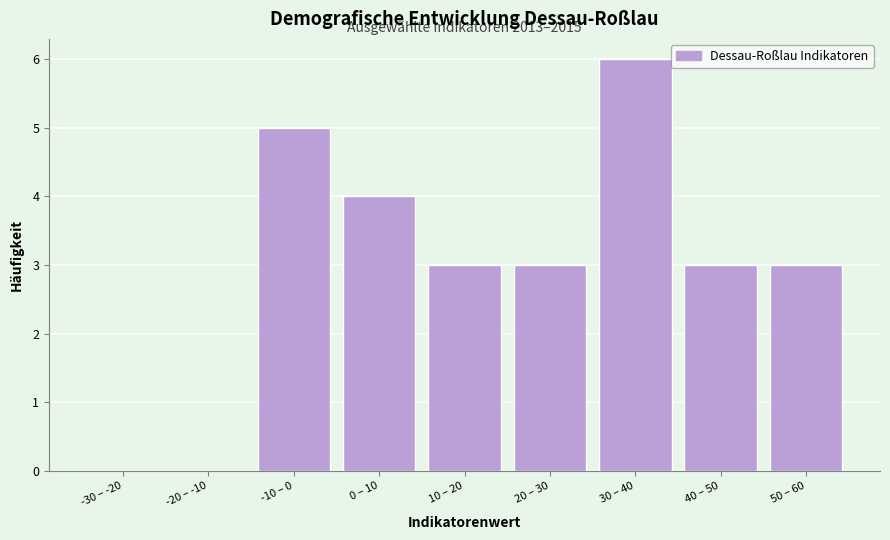

Reading left to right, extract all data points from this chart.

-30 – -20=0	-20 – -10=0	-10 – 0=5	0 – 10=4	10 – 20=3	20 – 30=3	30 – 40=6	40 – 50=3	50 – 60=3